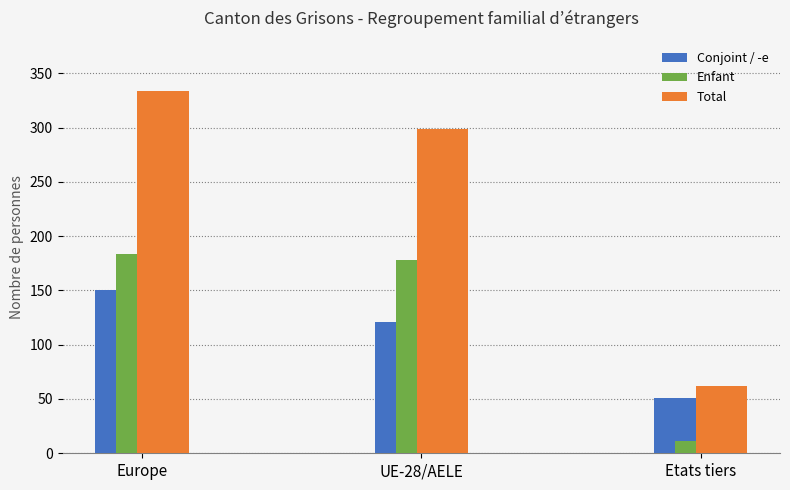

Are the bars grouped side by side (vs. stacked)?

Yes